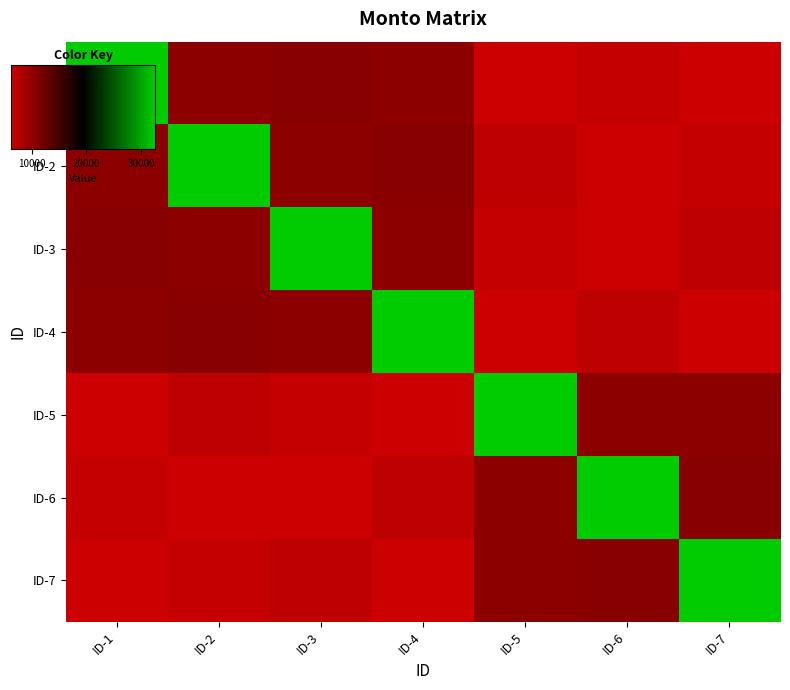

Which series changed the most between ID-4 and ID-5?

ID-4